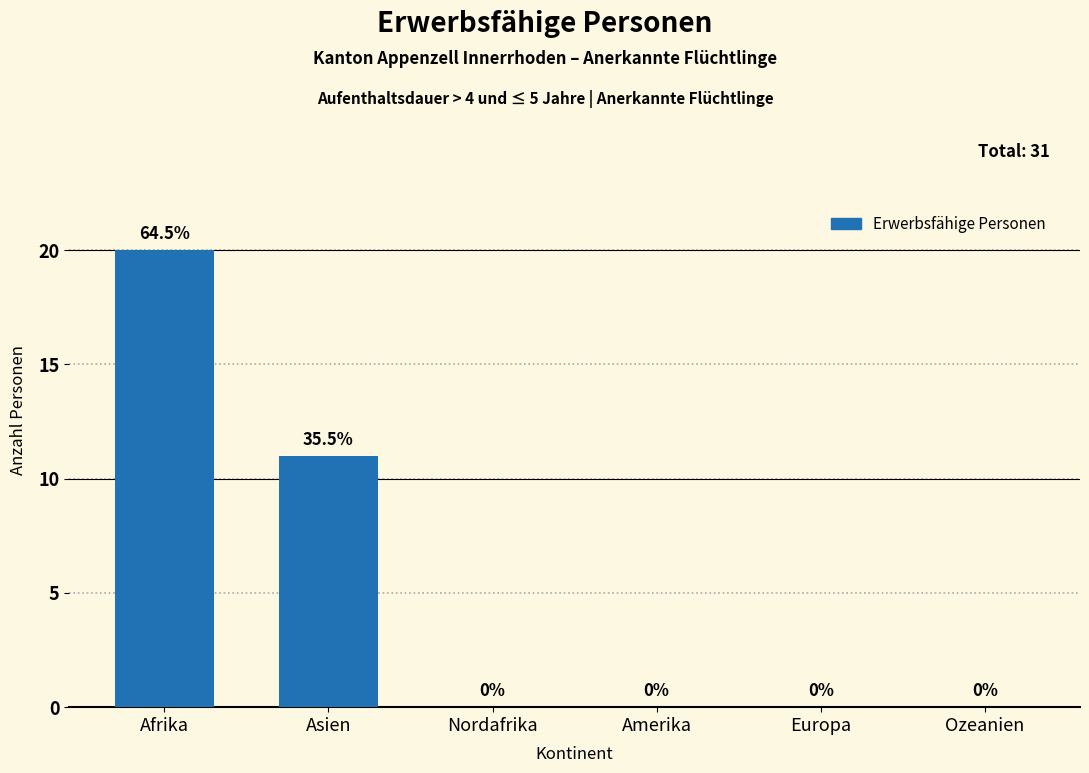

Reading left to right, what are all the values shown in this chart?

Afrika=20	Asien=11	Nordafrika=0	Amerika=0	Europa=0	Ozeanien=0